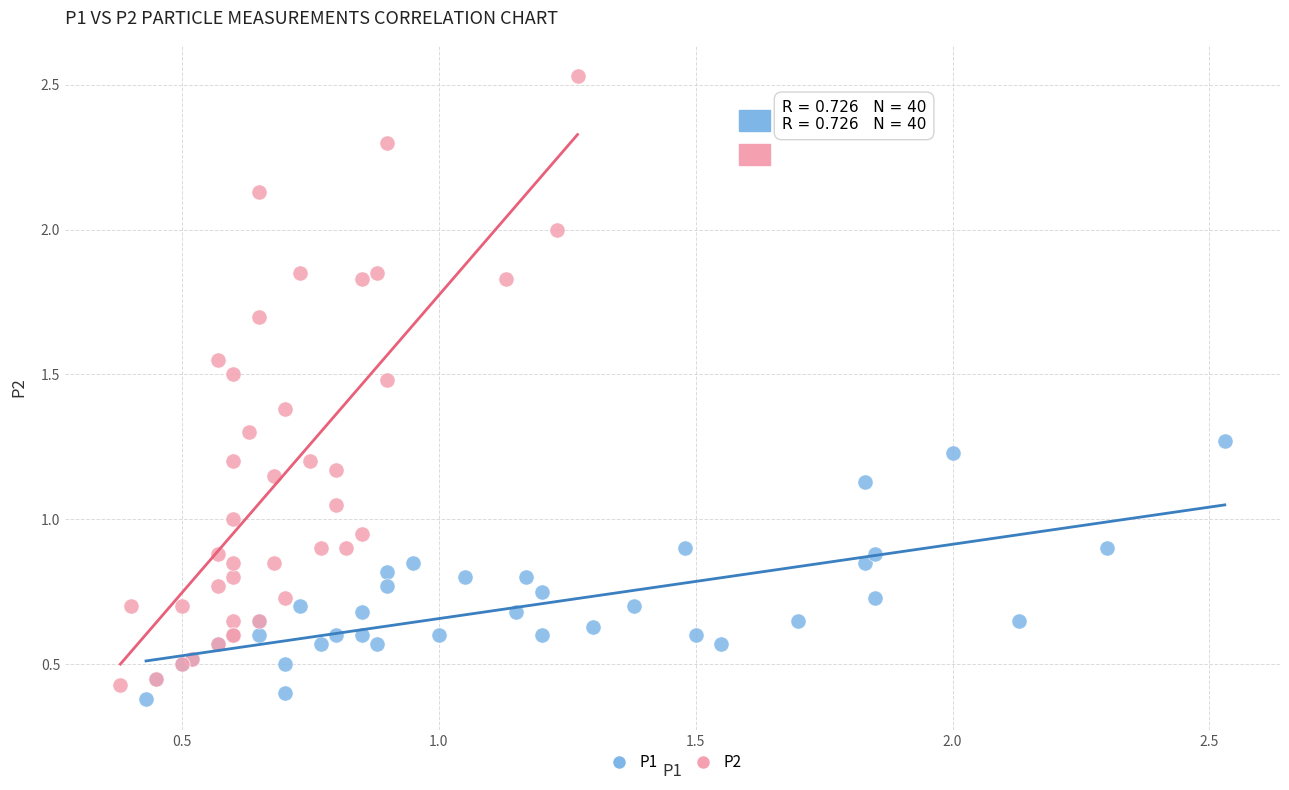

Which series reaches the maximum Y coordinate?

P2